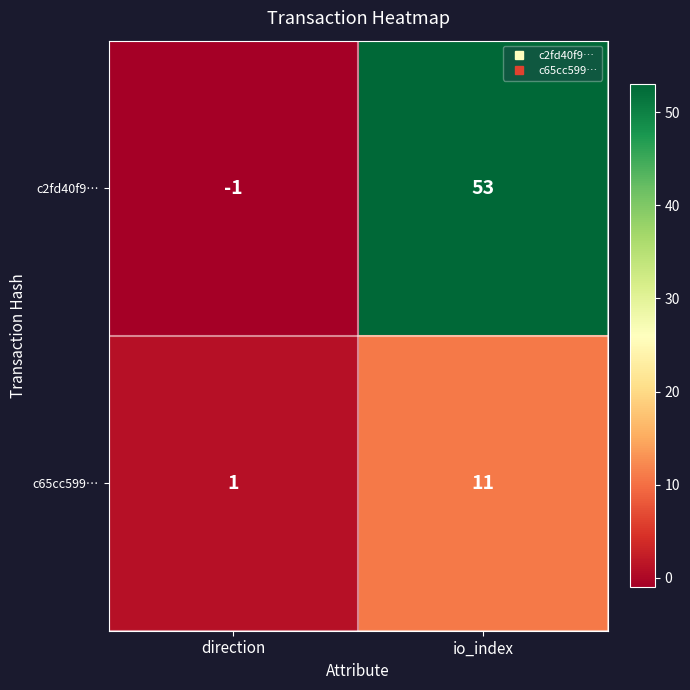

What is the sum of all c2fd40f9… values?

52